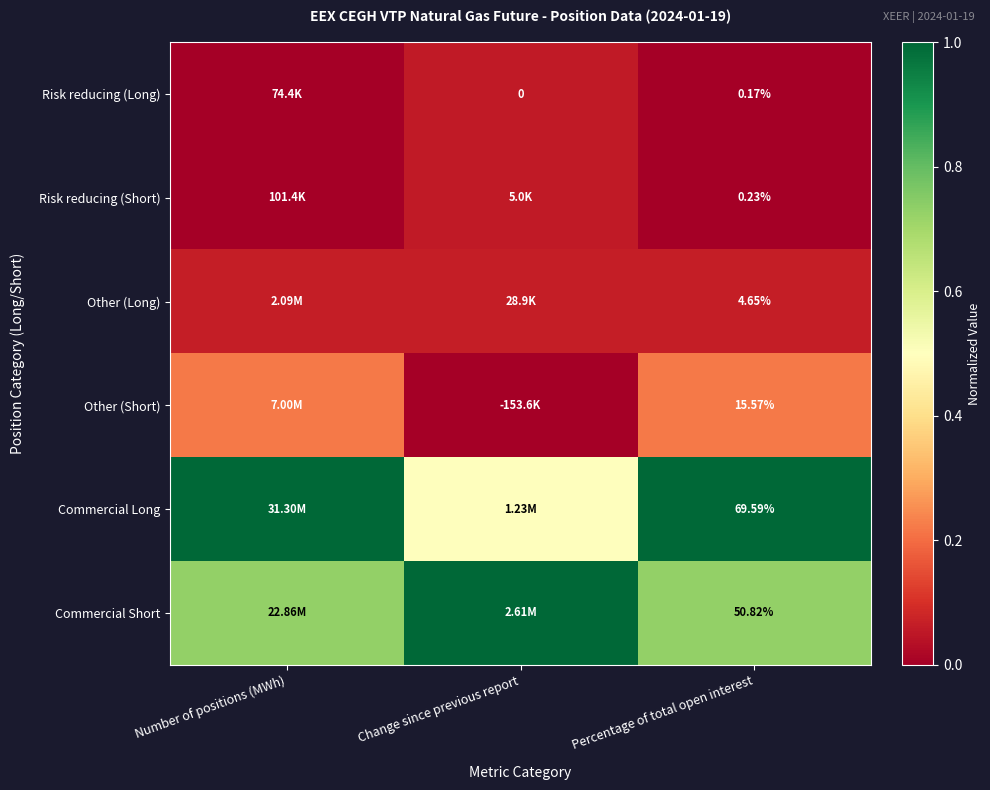

Which series has the largest range (max minus min)?

Commercial Long